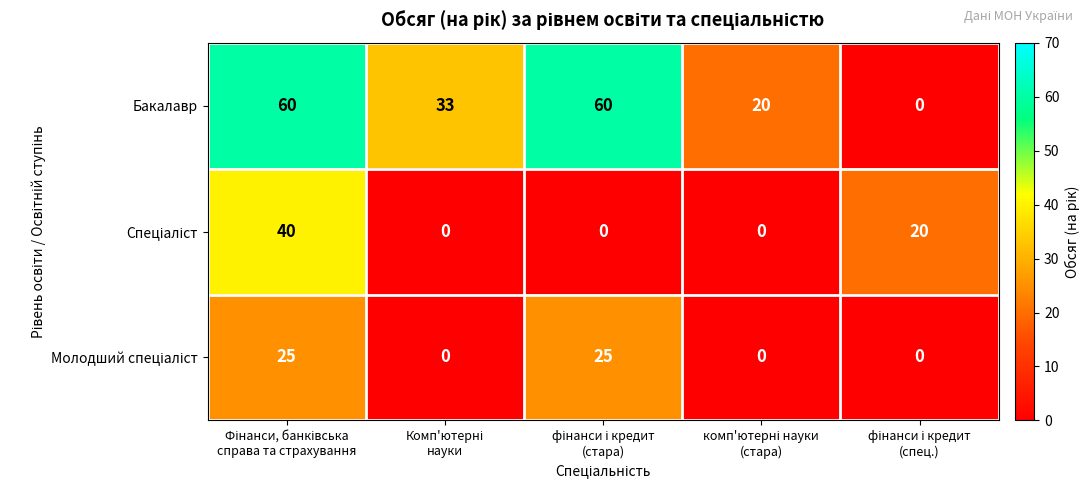

What is the sum of all Бакалавр values?

173